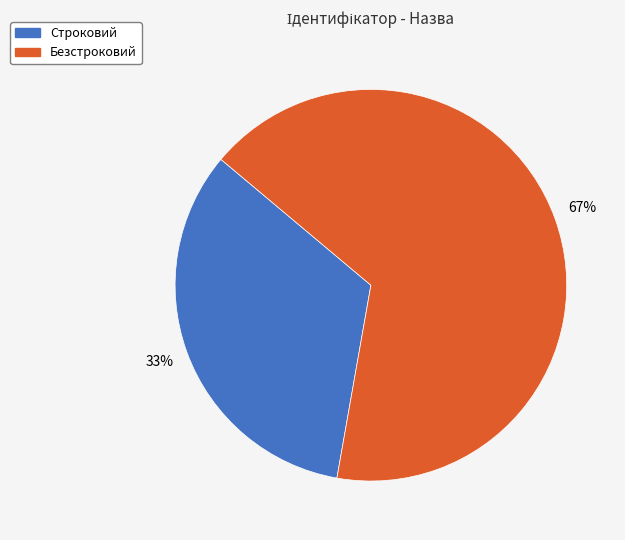

How many slices are in this pie chart?

2